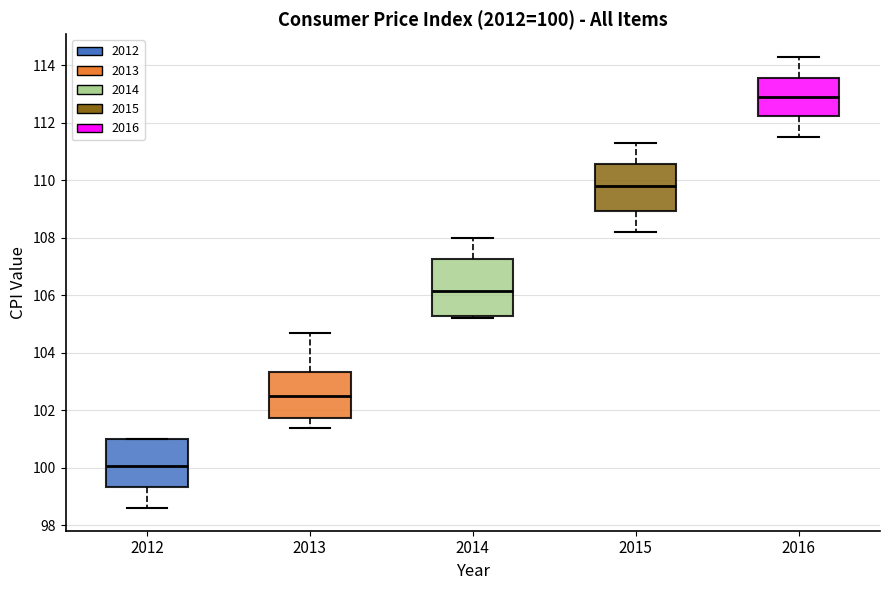

Which box's median line is the lowest?

2012